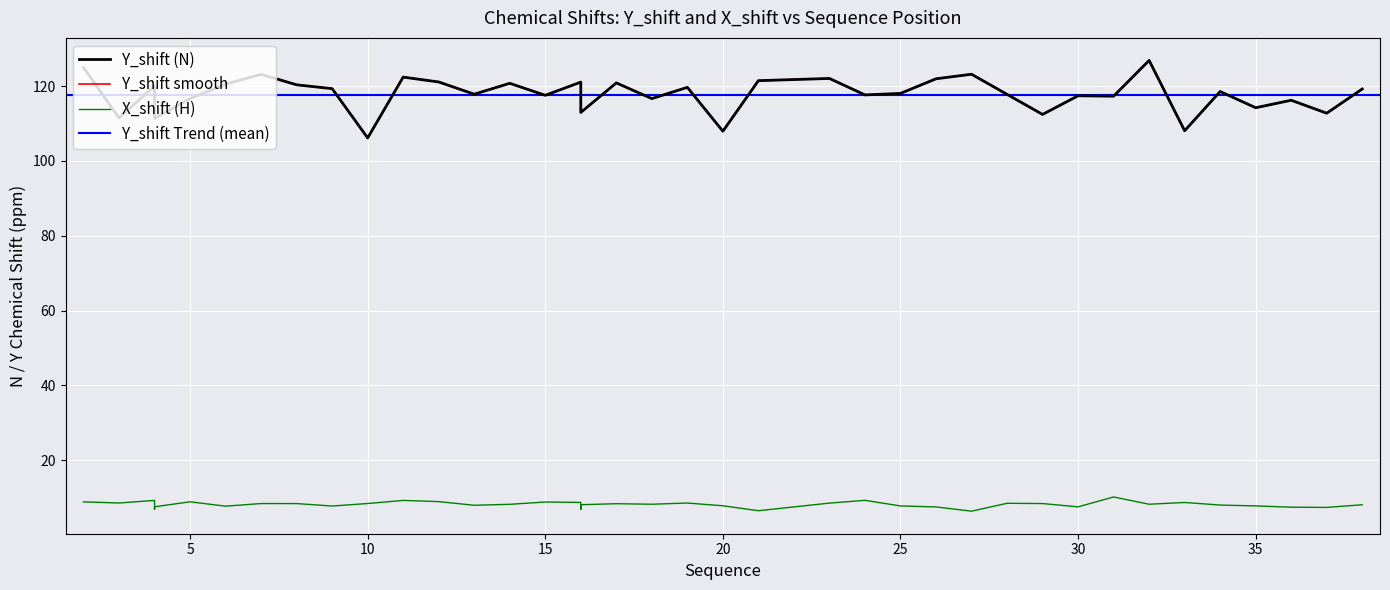

True or false: Y_shift and X_shift cross at least once.

False